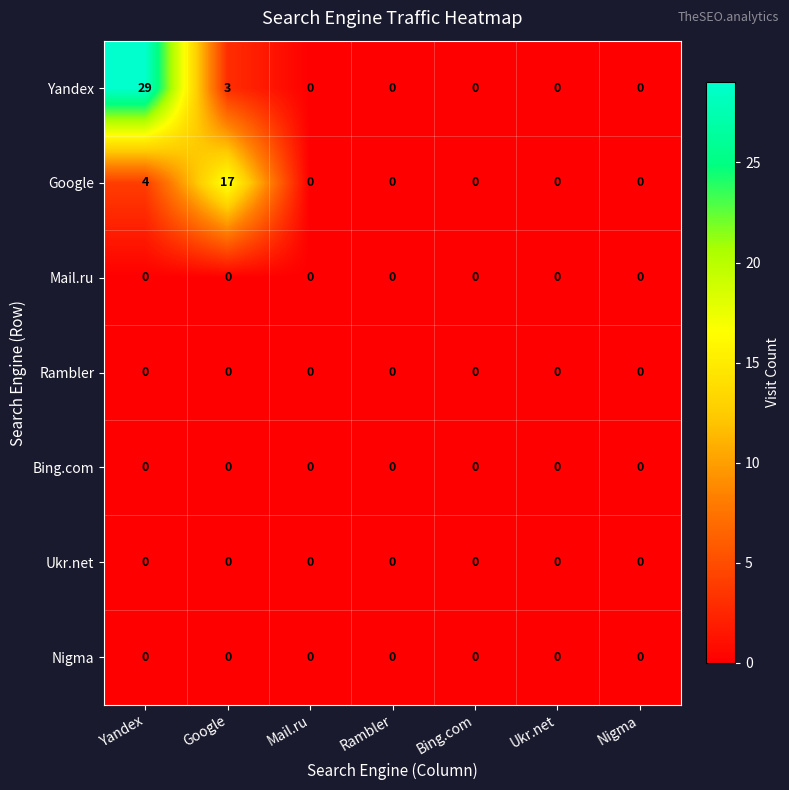

What is the average value of the Yandex series?

5